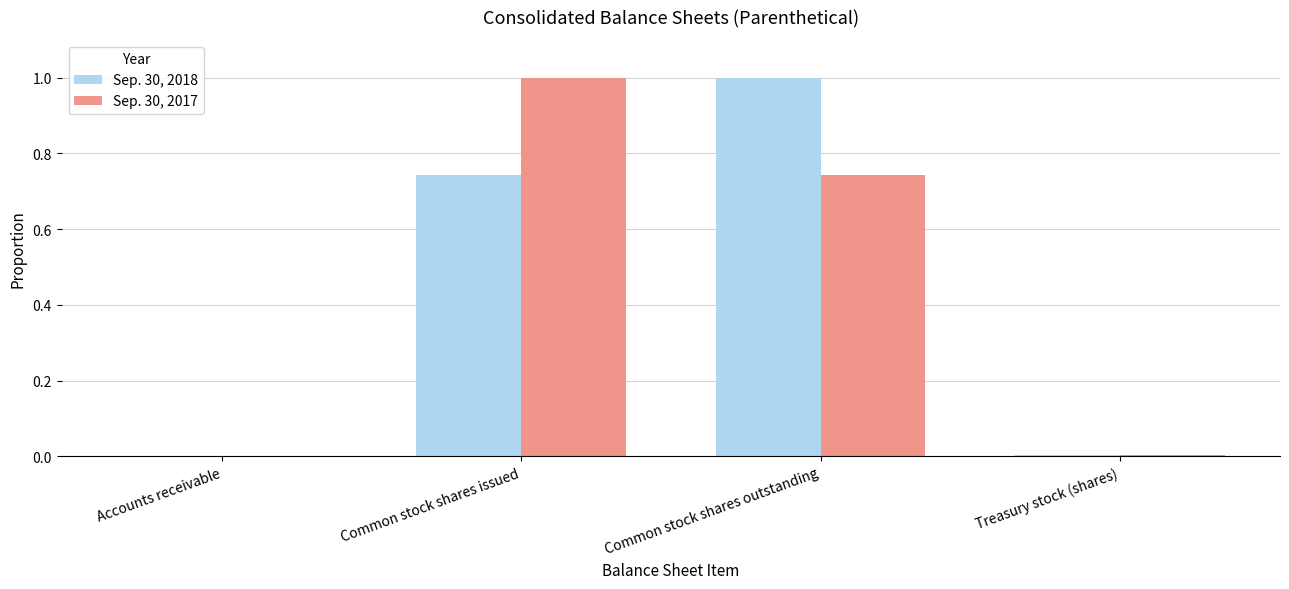

True or false: Sep. 30, 2018 has a value of 0.0 at Treasury stock (shares).

True